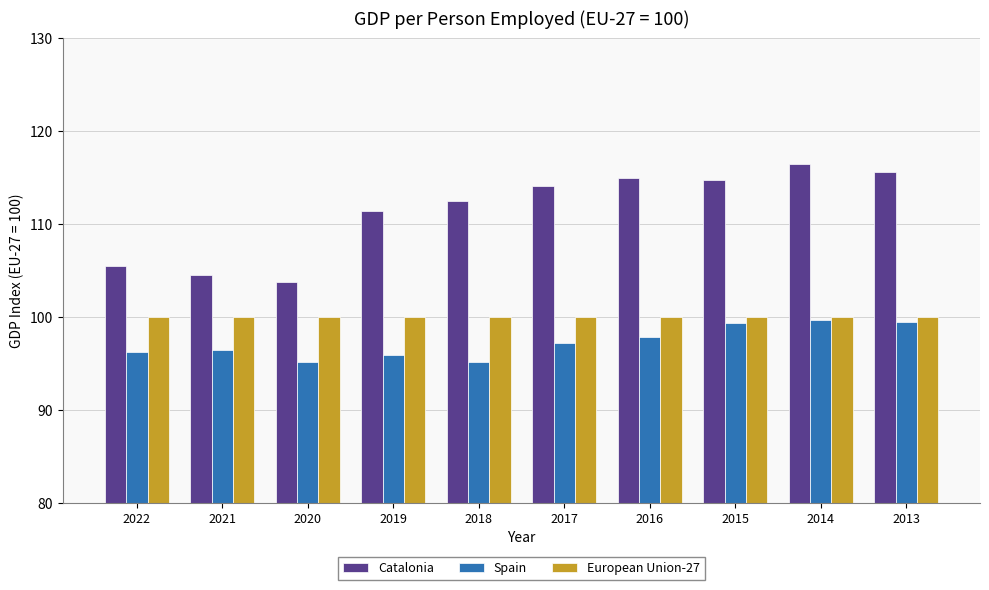

The value of Spain at 2013 is 141.4. True or false?

False